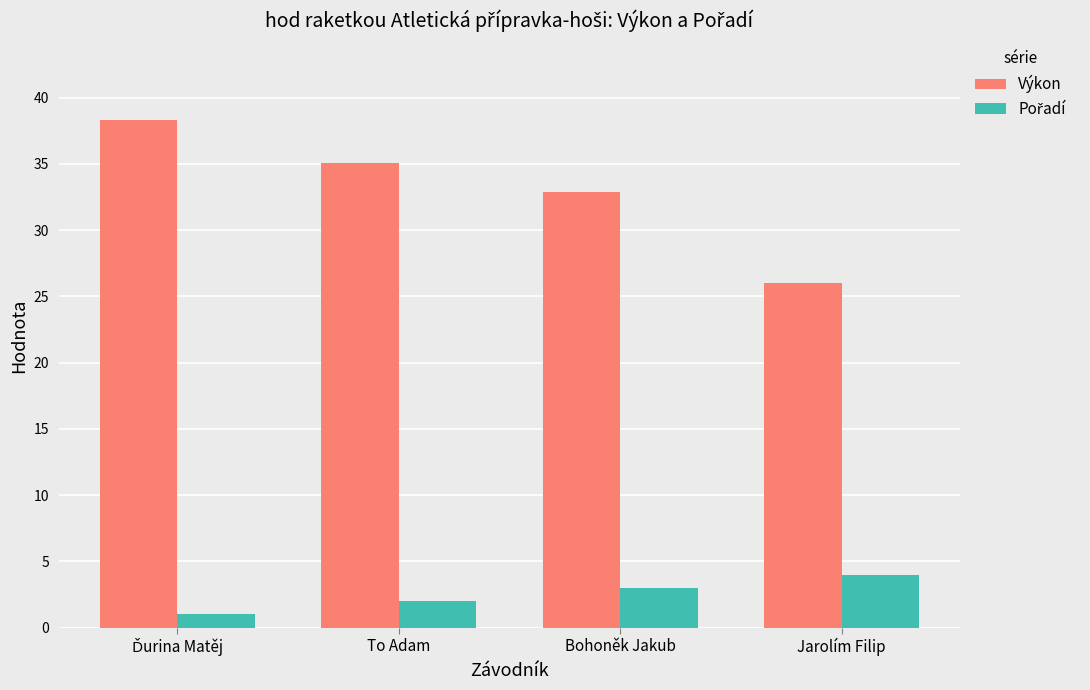

The Výkon series shows 26.0 at Jarolím Filip. True or false?

True